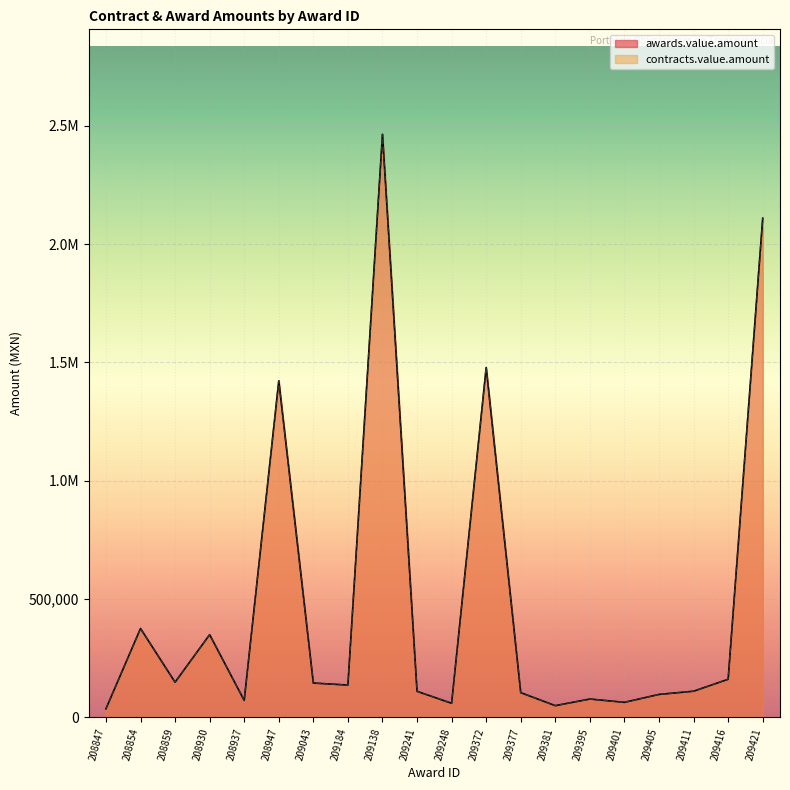

True or false: awards.value.amount and contracts.value.amount cross at least once.

False